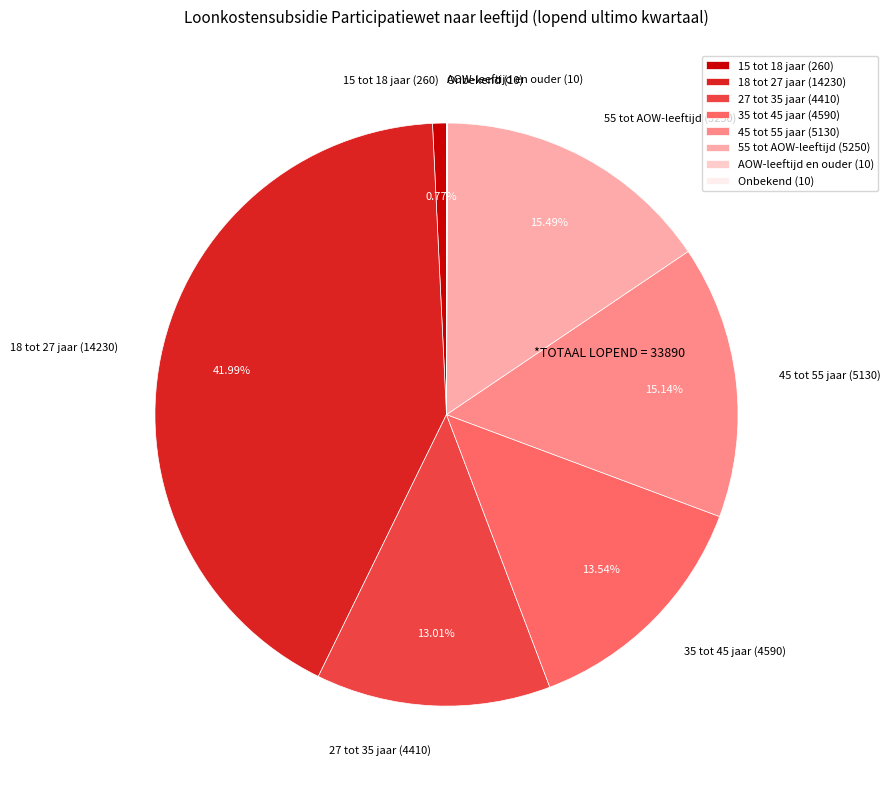

Is the sum of 55 tot AOW-leeftijd (5250) and 35 tot 45 jaar (4590) greater than half?

No